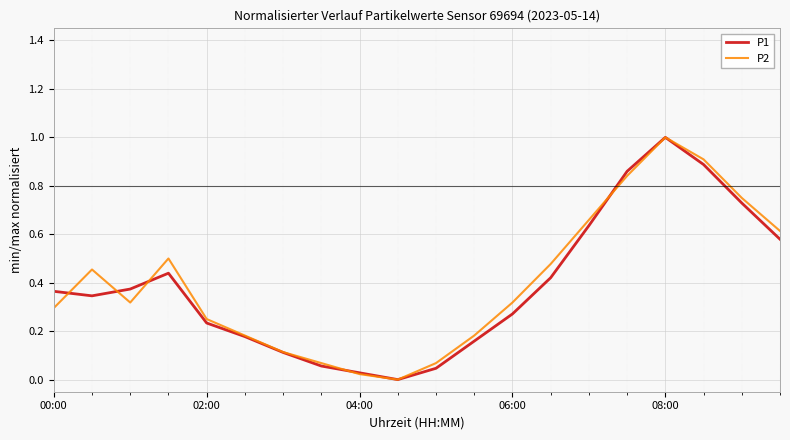

What is the maximum value shown in the chart?

1.0